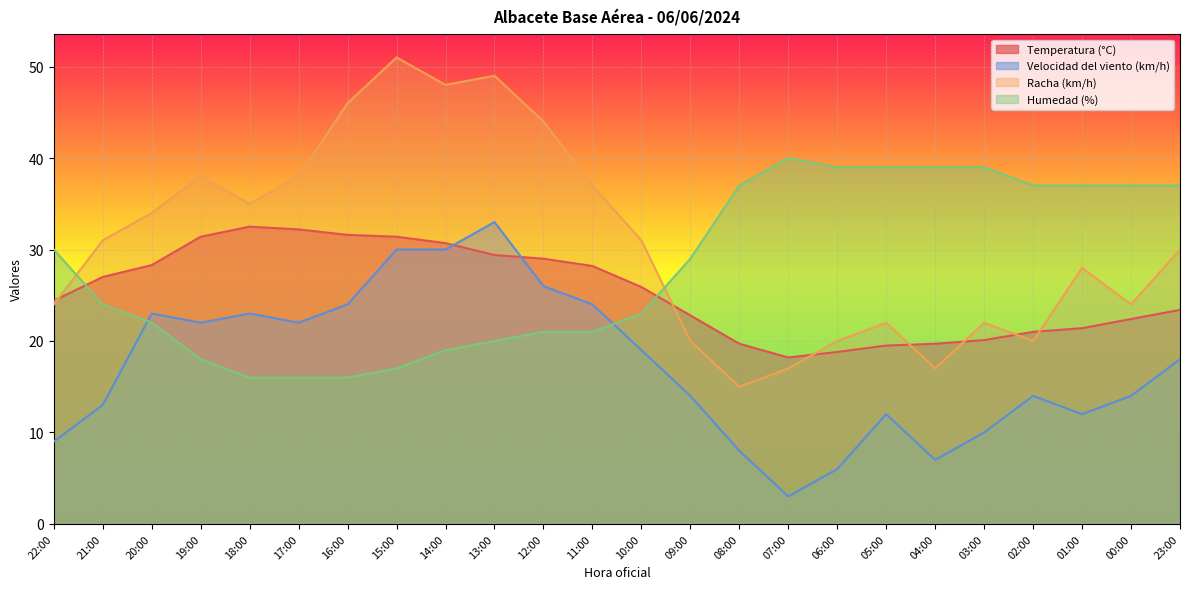

What position from the right is 14:00?

16